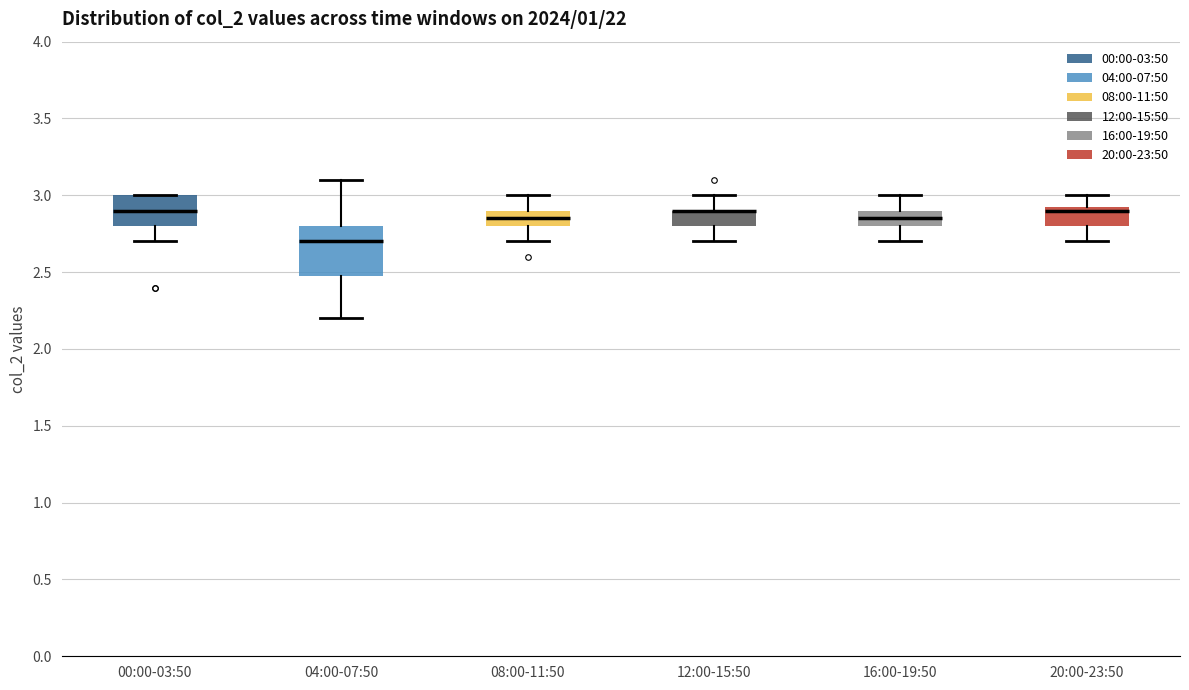

Where does the upper whisker of the box for 12:00-15:50 end on the y-axis? The values are not printed on the chart, so give them approximately, as read against the axis.

3.00